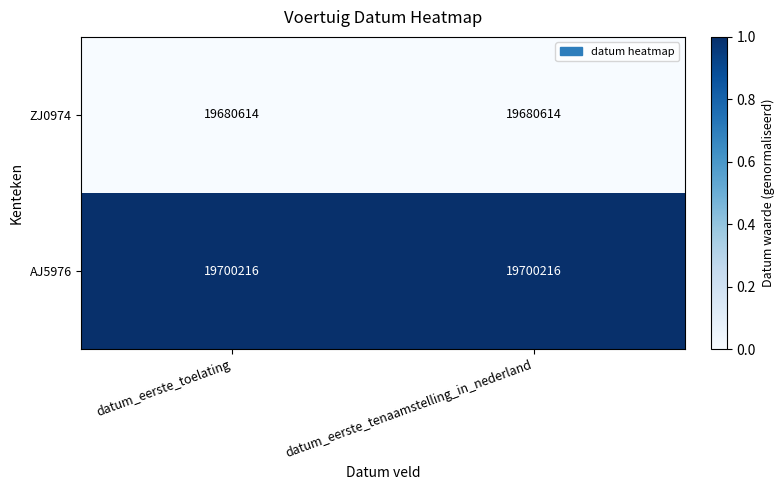

Rank the series by their average value, from lowest to highest.

ZJ0974, AJ5976